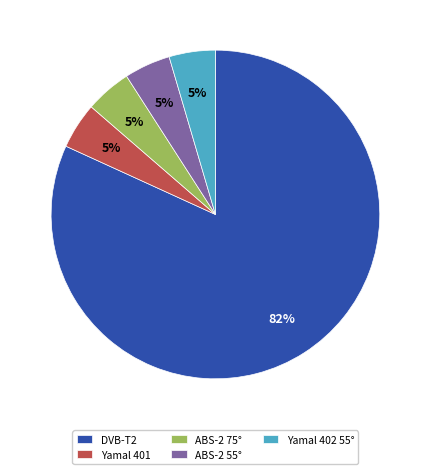

Which slice is the largest?

DVB-T2